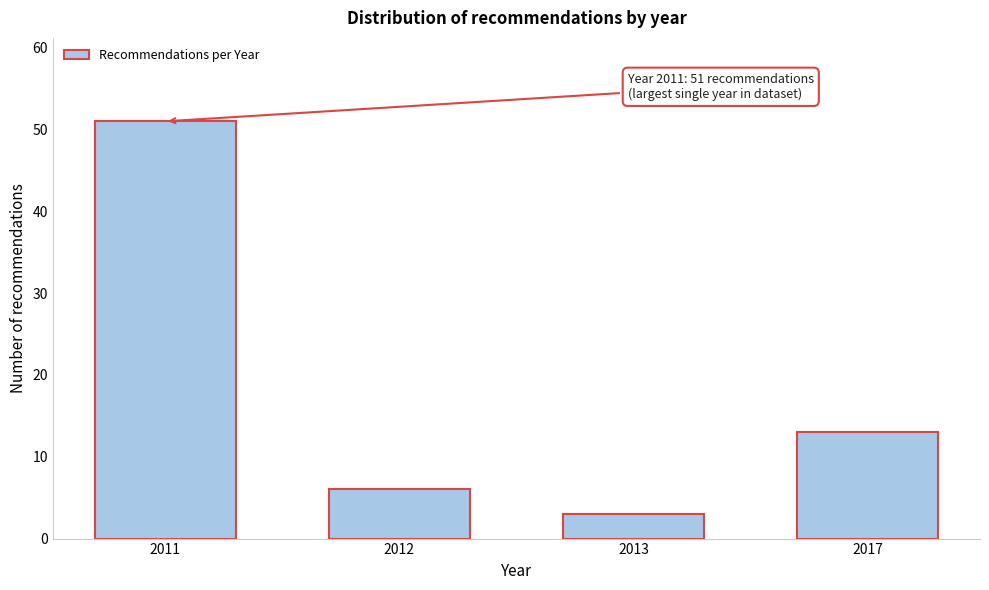

Reading left to right, extract all data points from this chart.

51	6	3	13